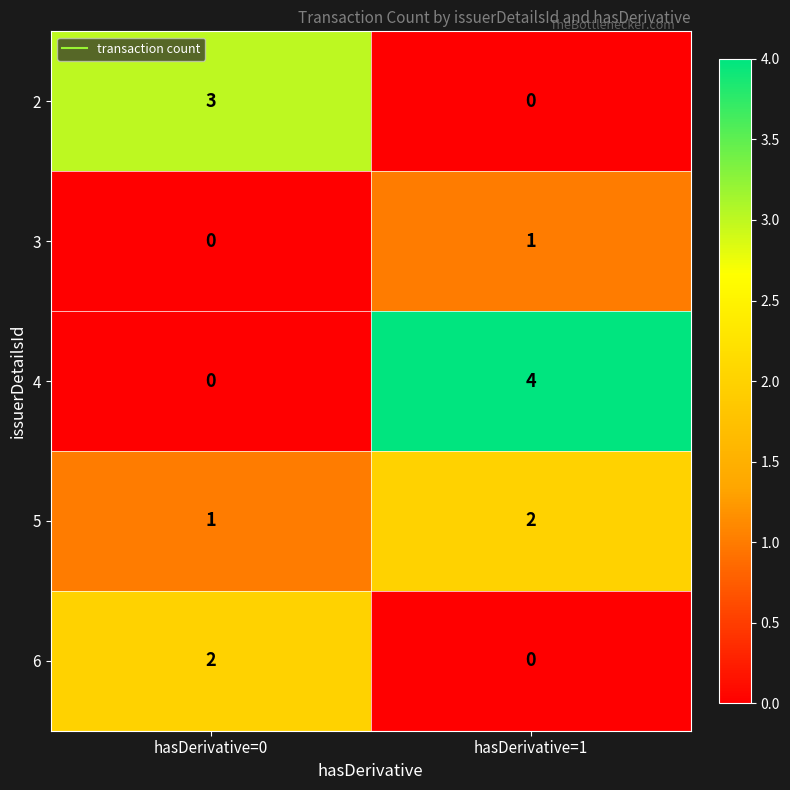

Reading left to right, extract all data points from this chart.

2: hasDerivative=0=3	hasDerivative=1=0
3: hasDerivative=0=0	hasDerivative=1=1
4: hasDerivative=0=0	hasDerivative=1=4
5: hasDerivative=0=1	hasDerivative=1=2
6: hasDerivative=0=2	hasDerivative=1=0